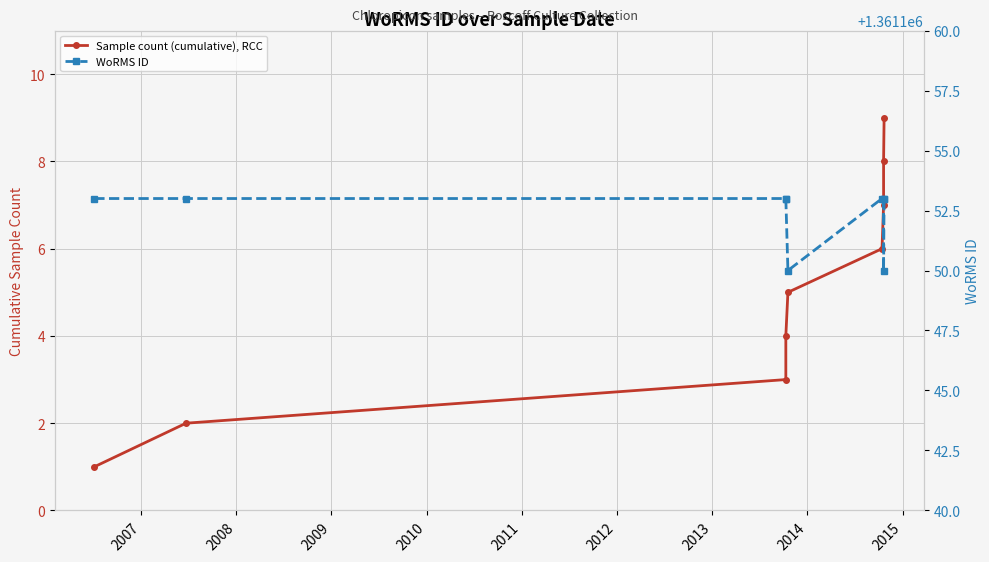

Does the chart display data point markers on the line(s)?

Yes